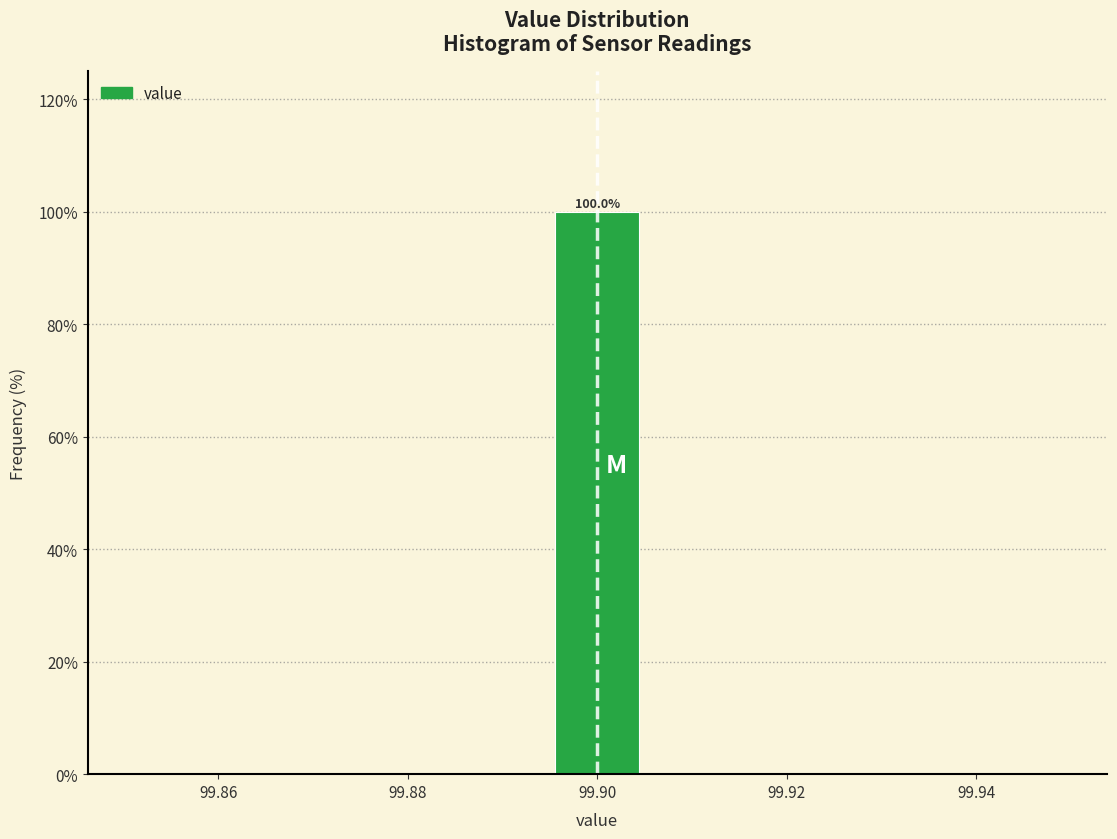

Over which range of the x-axis is the bar tallest?

99.894 to 99.906